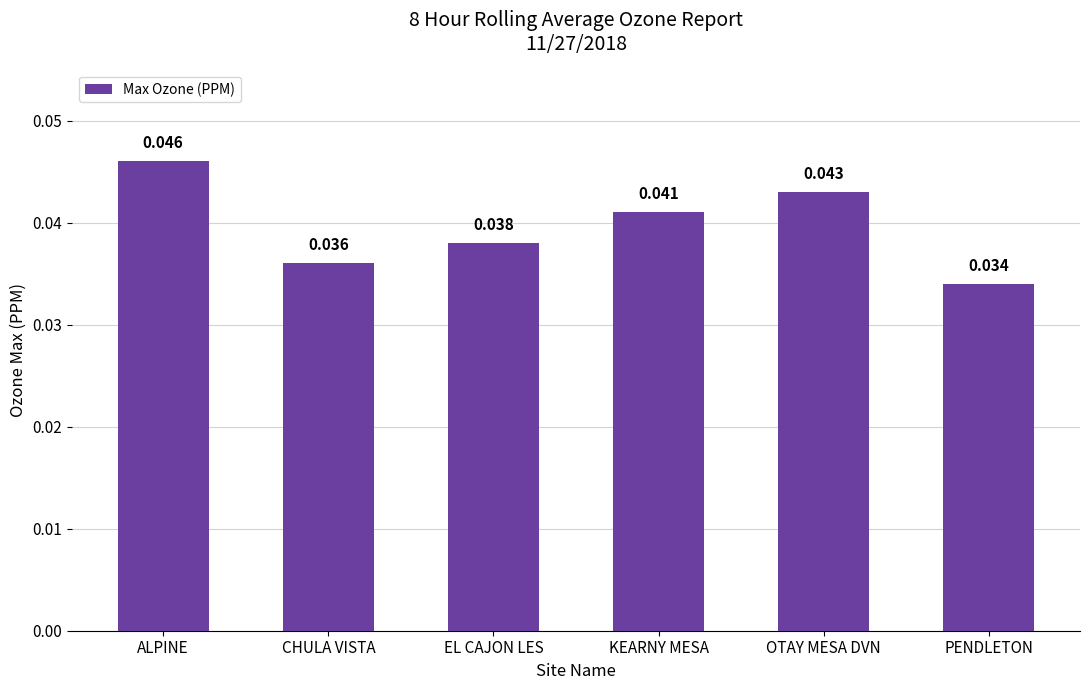

True or false: the data shows 0.1 at EL CAJON LES.

False